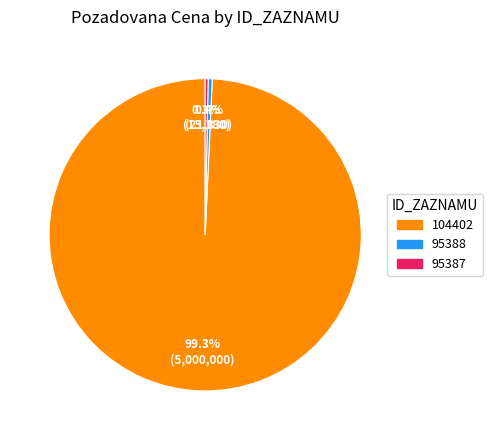

Between 104402 and 95388, which is larger?

104402